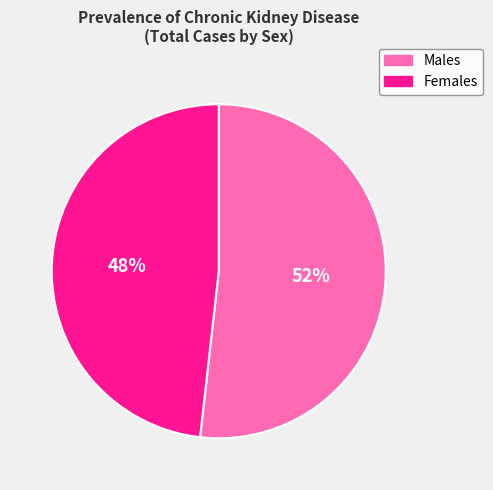

The Males slice represents 52% of the pie. True or false?

True